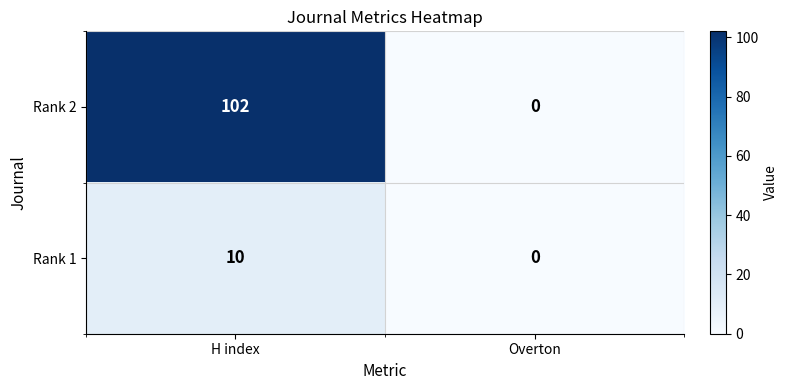

True or false: Rank 2 has a value of -63 at Overton.

False